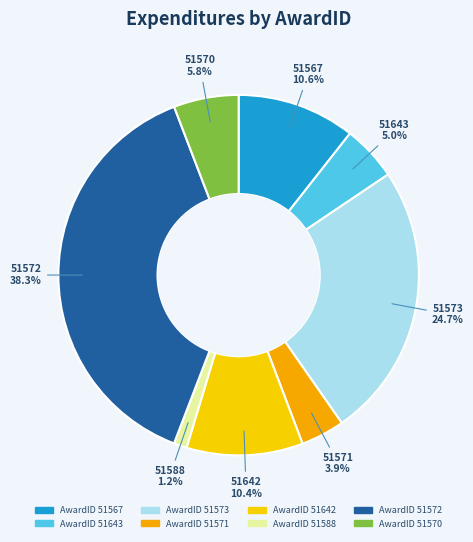

To the nearest percent, what is the average slice percentage?

12%